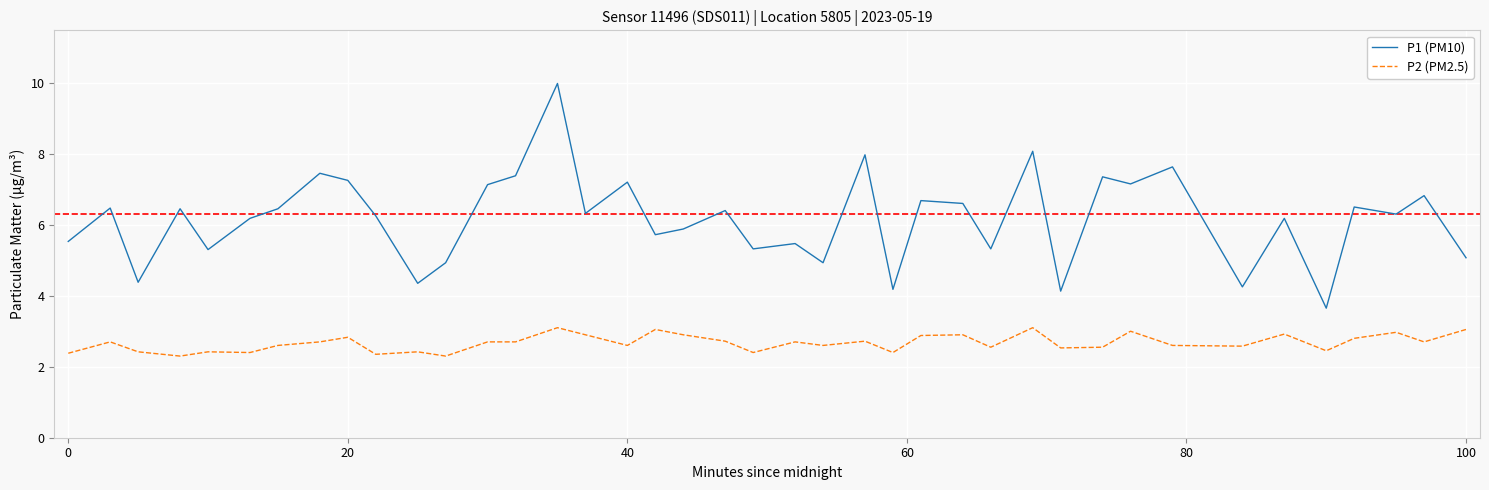

What is the difference between the second highest and second lowest values in the P2 (PM2.5) series?

0.8